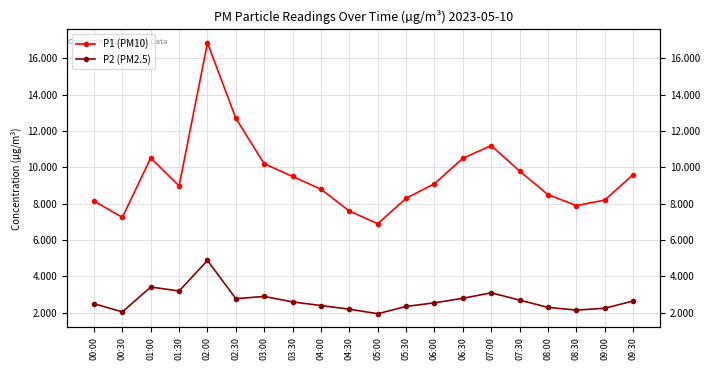

Where is the first local maximum for P2 (PM2.5)?

01:00